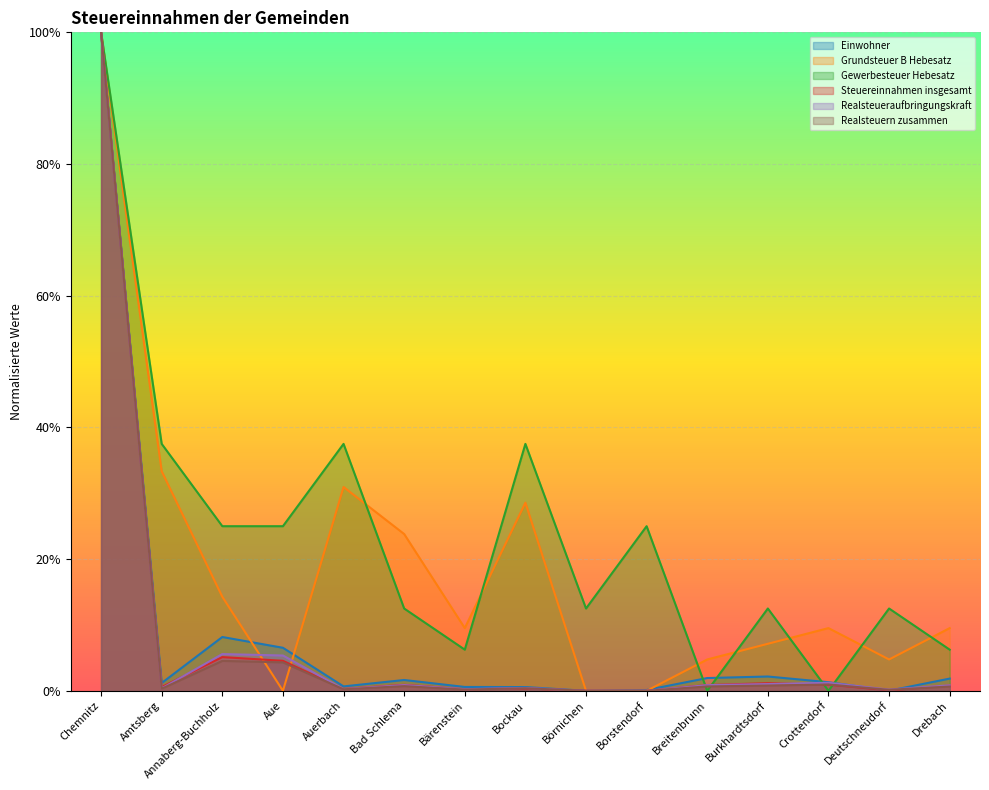

How many intersections are there between Grundsteuer B Hebesatz and Realsteueraufbringungskraft?

3